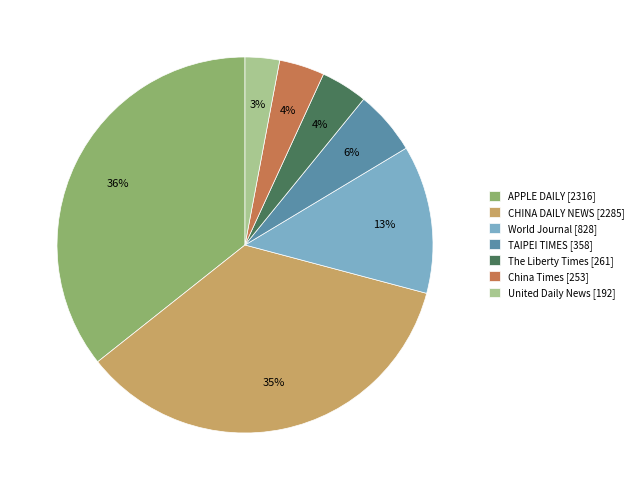

Is there any slice that represents more than half of the pie?

No